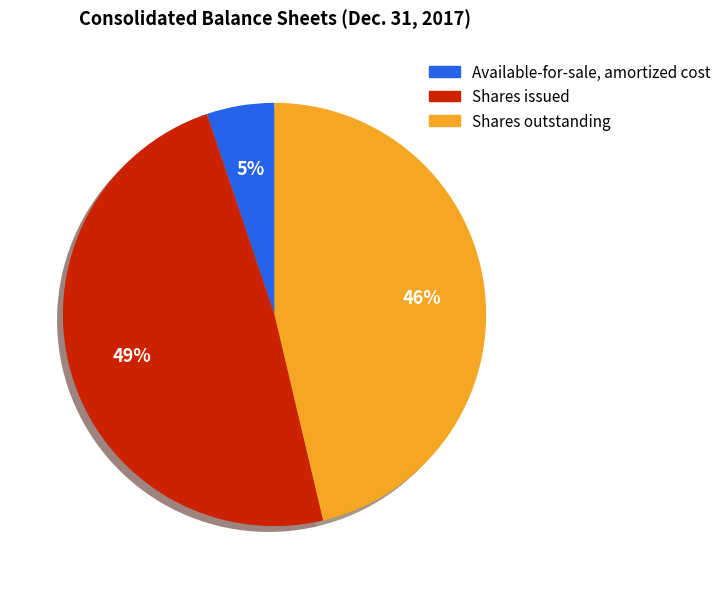

Is there a majority slice in this chart?

No